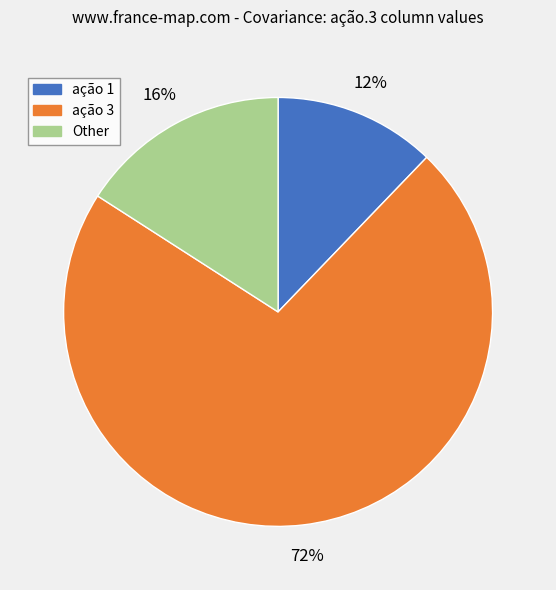

Between ação 1 and Other, which is larger?

Other